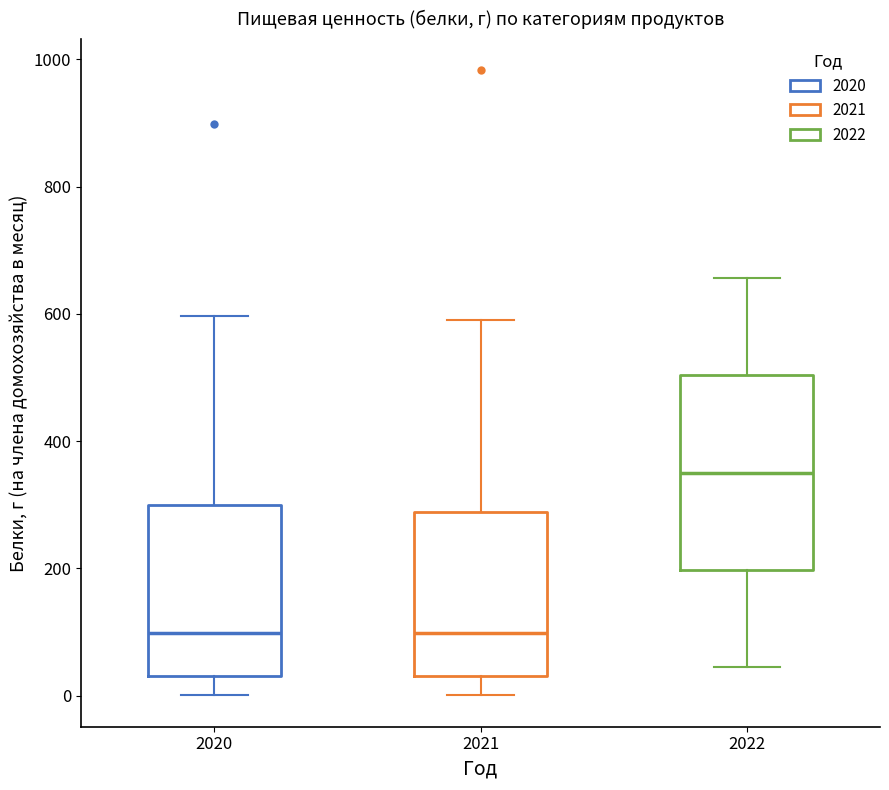

Reading left to right, read every box against the y-axis: the position of its median line, the range the box covers, and the ends of its whiskers. The values are not printed on the chart, so give them approximately, as read against the axis.

2020: median 100, box 40 to 300, whiskers 0 to 600
2021: median 100, box 40 to 280, whiskers 0 to 580
2022: median 360, box 200 to 500, whiskers 40 to 660